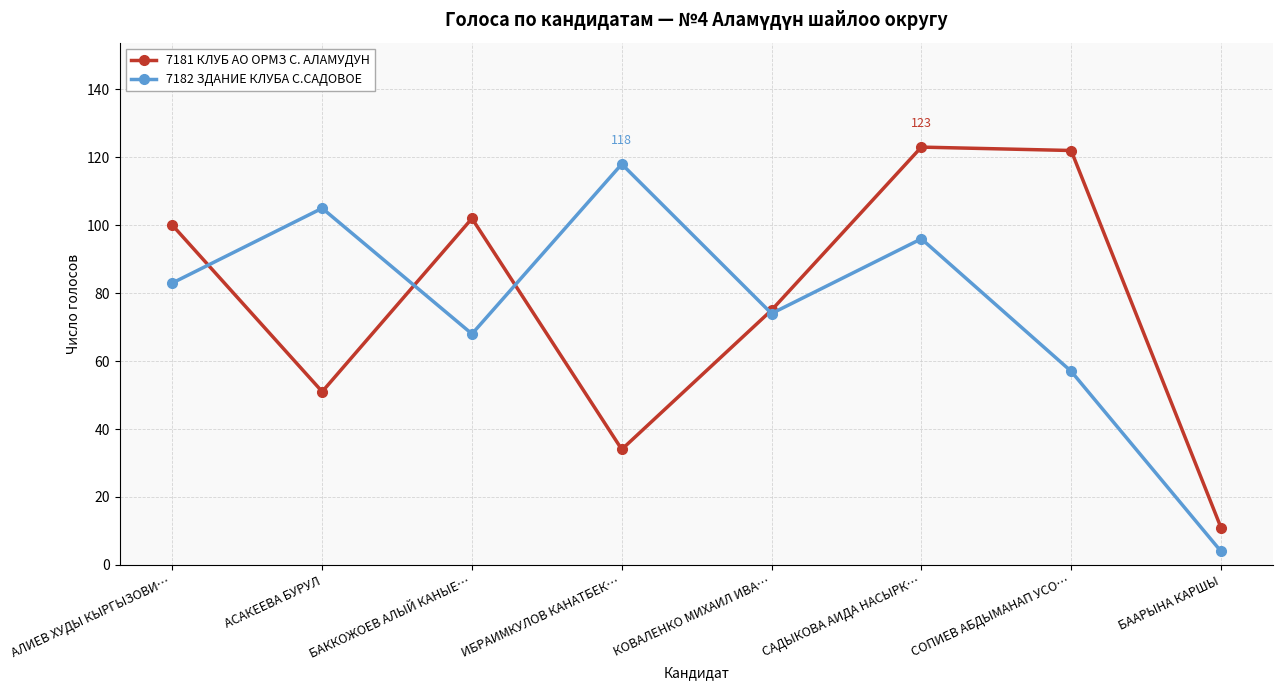

At which category is the sum across all series the highest?

САДЫКОВА АИДА НАСЫРК…